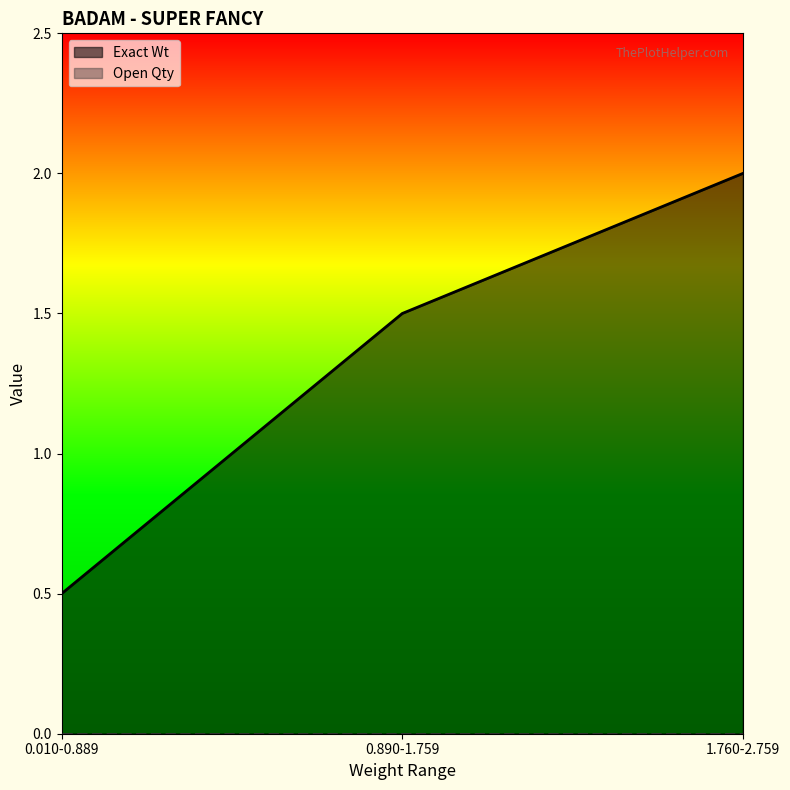

Between 0.010-0.889 and 0.890-1.759, which is larger?

0.890-1.759